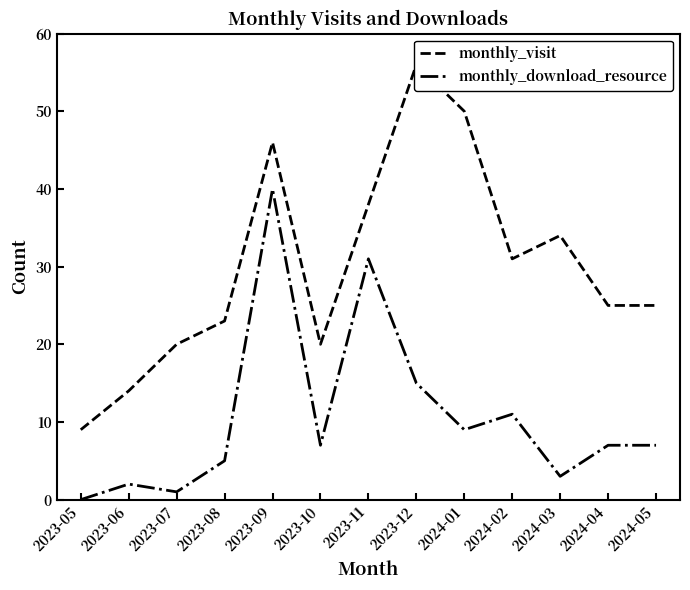

Where is the first local maximum for monthly_visit?

2023-09